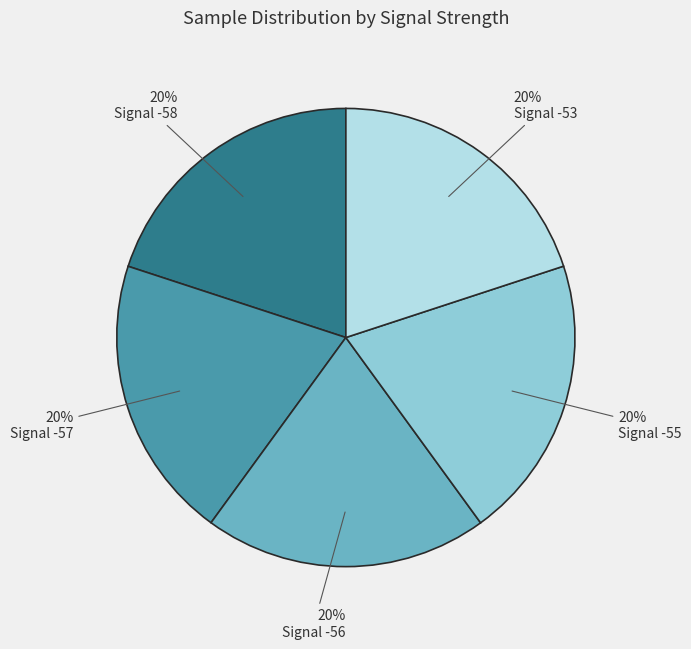

To the nearest percent, what portion does Signal -58 represent?

20%